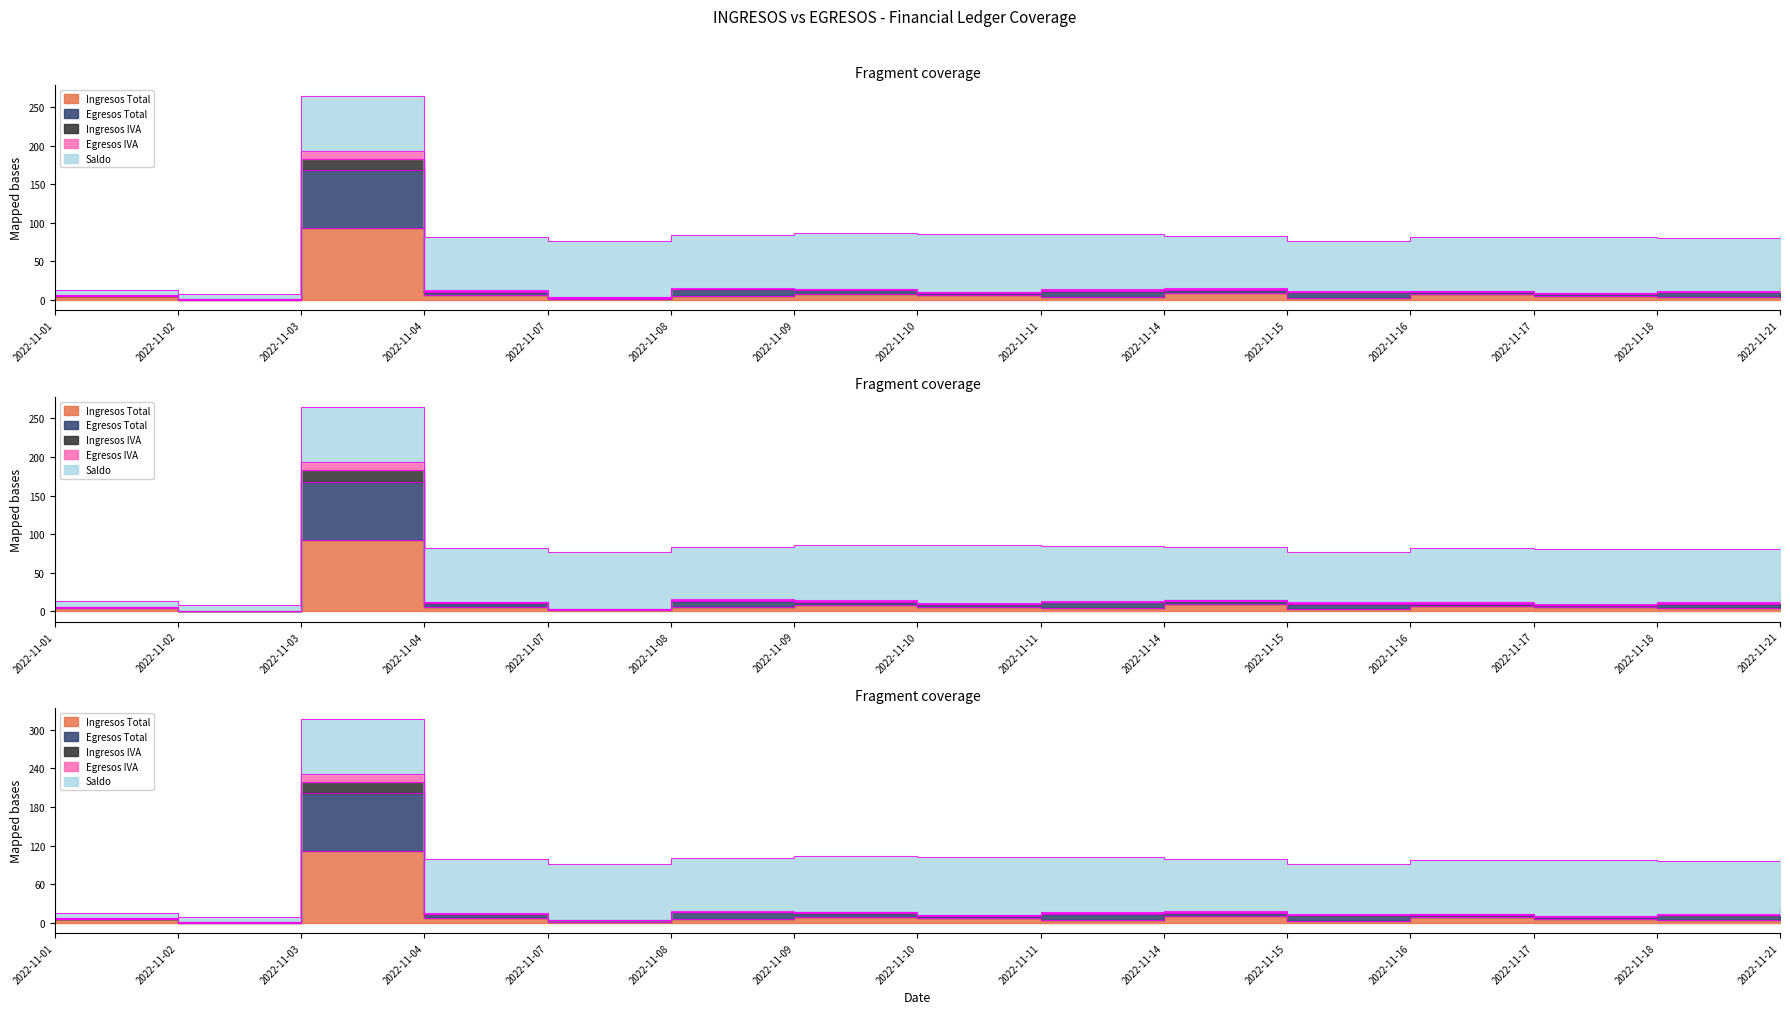

Is the value of EGRESOS_IVA at 2022-11-11 greater than the value of INGRESOS_TOTAL at 2022-11-10?

Yes